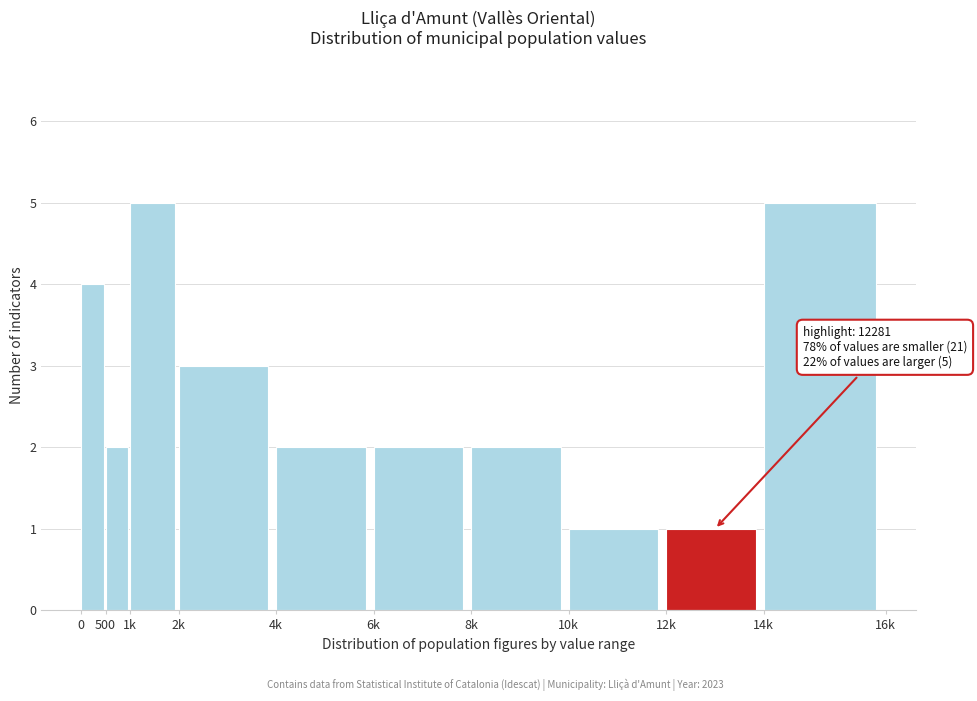

Reading right to left, transcribe all the data shown in this chart.

5	1	1	2	2	2	3	5	2	4